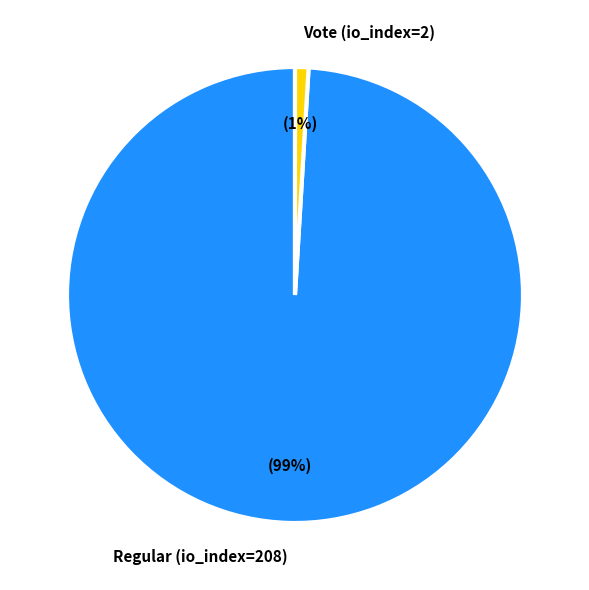

What percentage is the Regular (io_index=208) slice, to the nearest percent?

99%